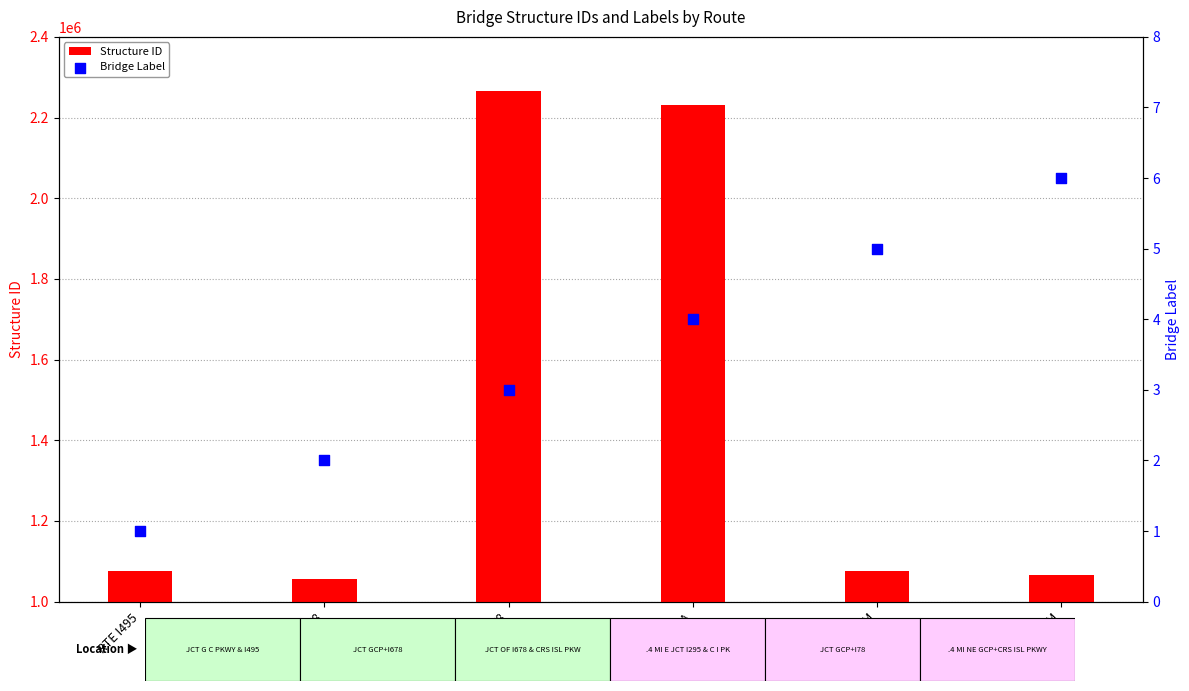

Is the value of Structure ID at RTE 907M greater than the value of Bridge Label at RTE I678?

Yes